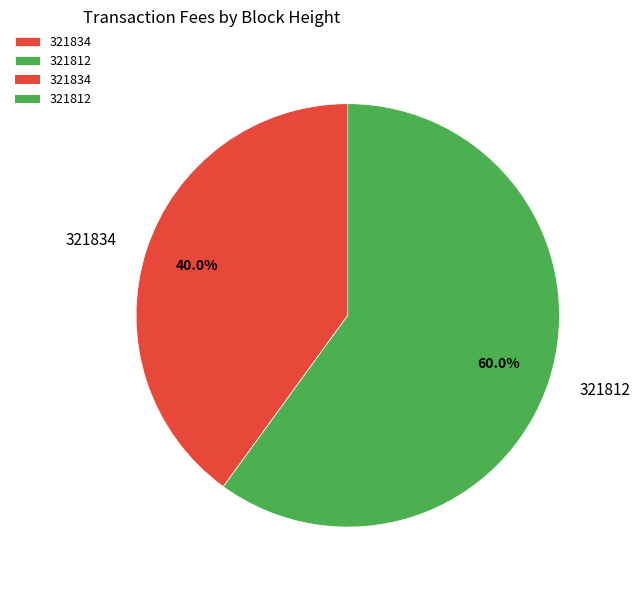

What percentage is the 321834 slice, to the nearest percent?

40%